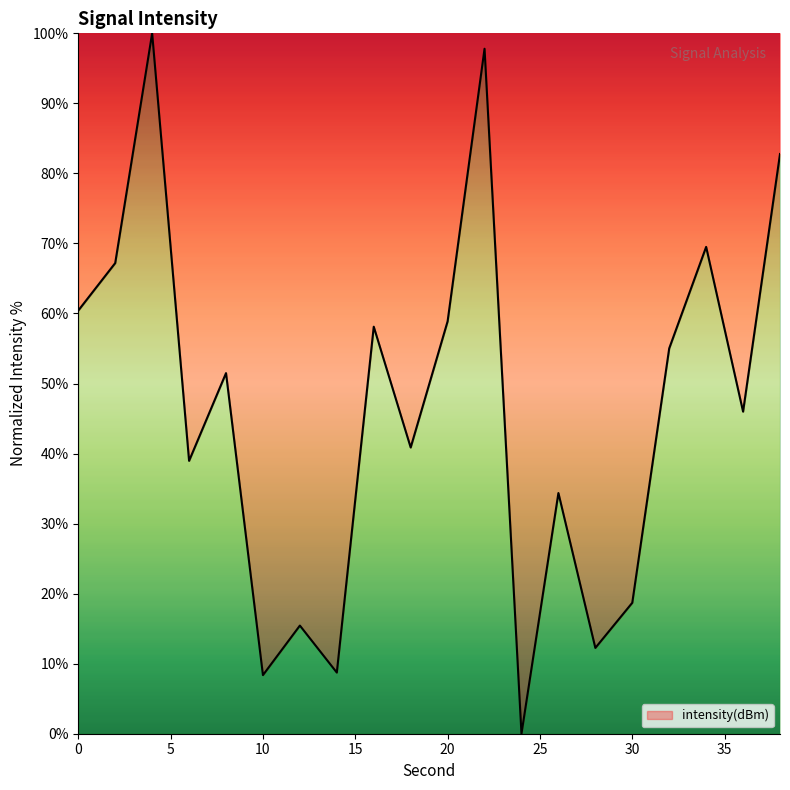

What is the maximum value shown in the chart?

100.0